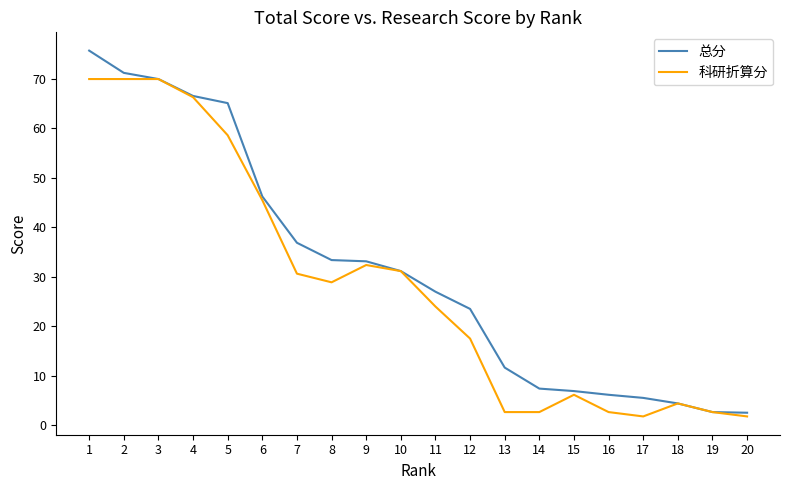

What is the greatest value displayed?

75.8